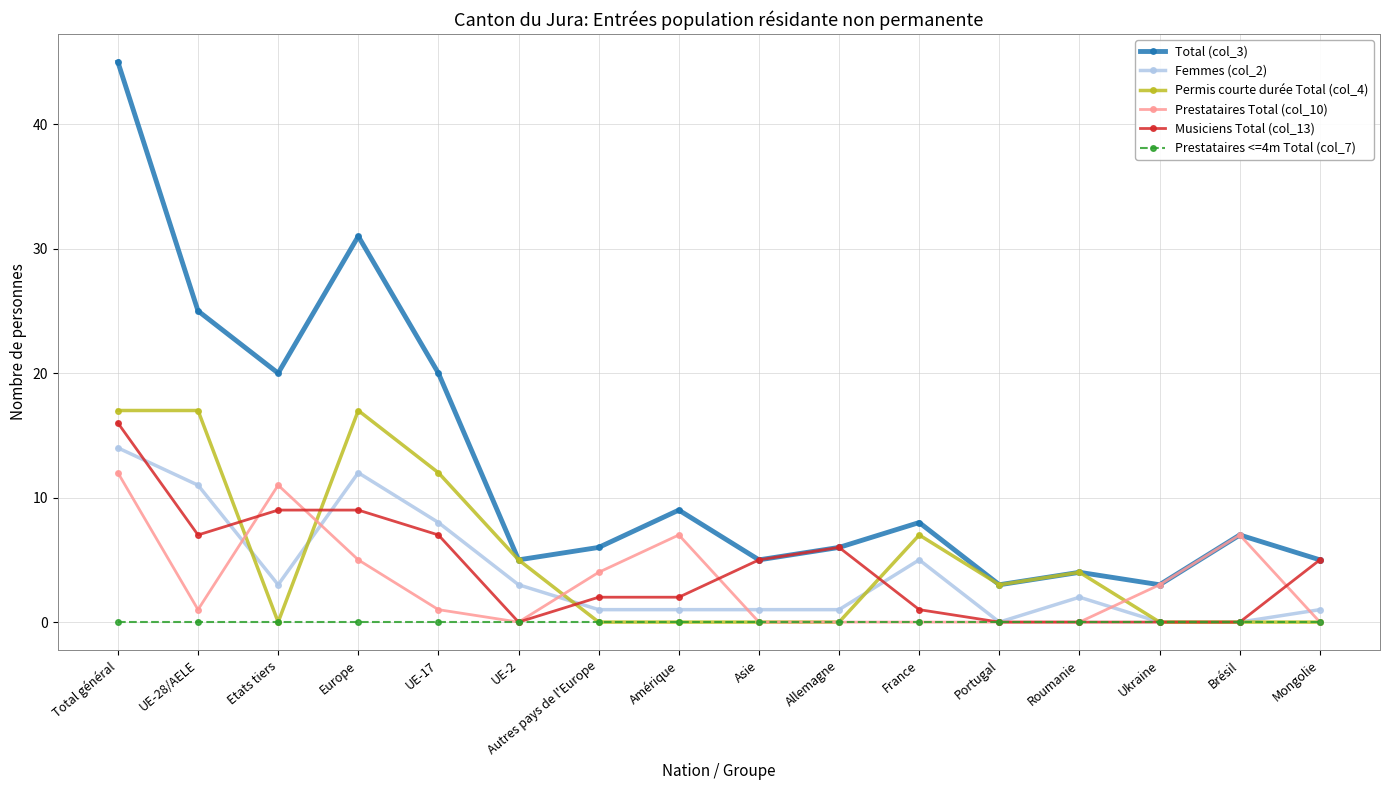

What is the difference between the maximum and second lowest values in the Permis courte durée Total (col_4) series?

17